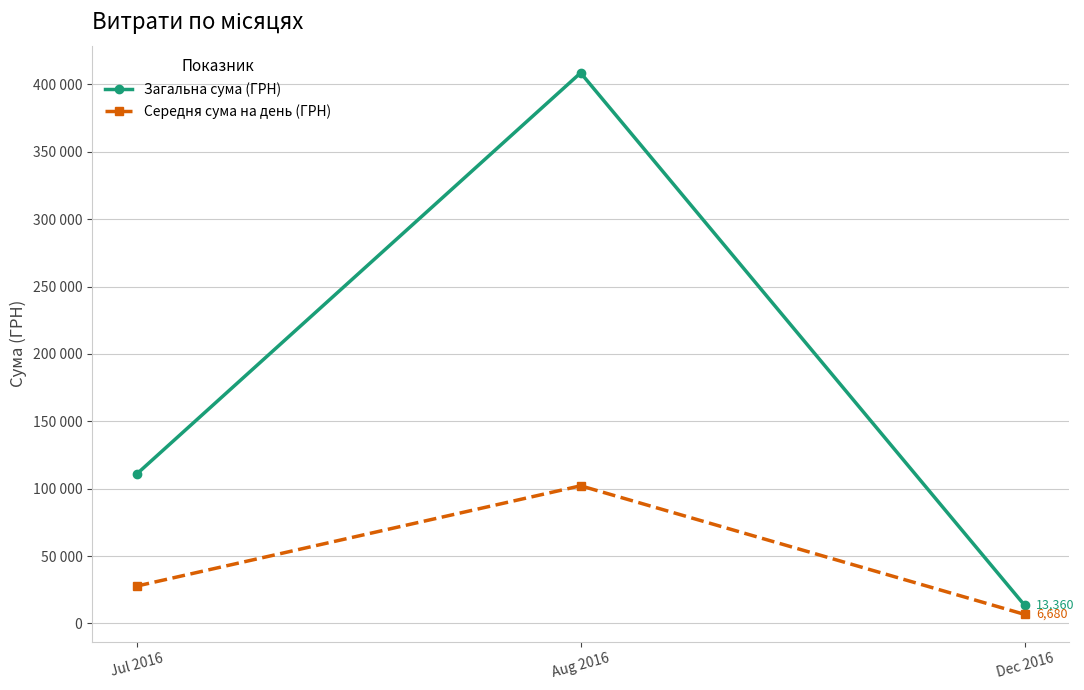

What is the label of the 3rd point from the right?

Jul 2016